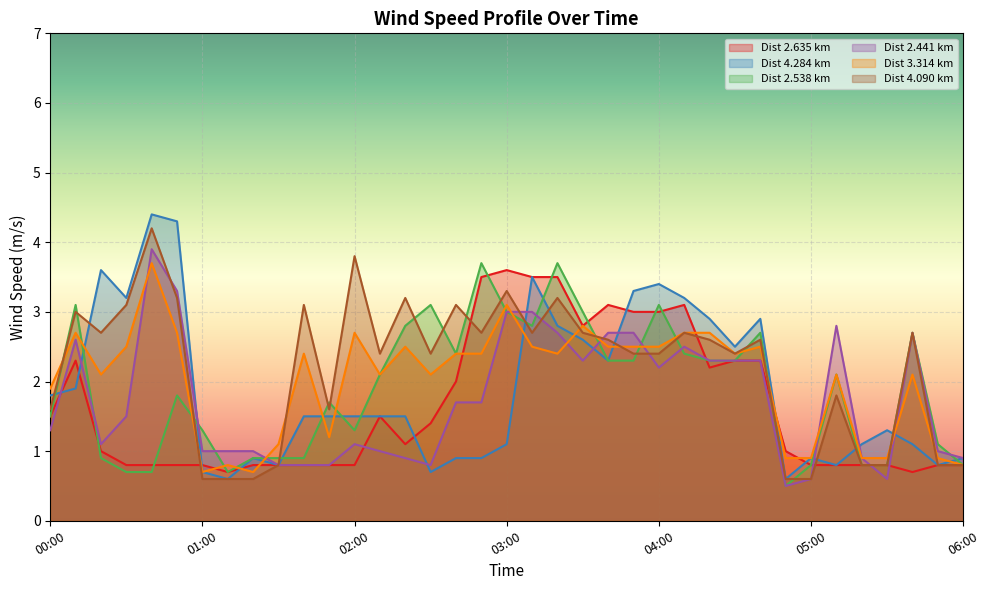

Rank the categories by 2.441 value from lowest to highest.

04:50, 05:00, 05:30, 01:30, 01:40, 01:50, 02:30, 02:20, 05:20, 06:00, 01:00, 01:10, 01:20, 02:10, 05:50, 00:20, 02:00, 00:00, 00:30, 02:40, 02:50, 04:00, 03:30, 04:20, 04:30, 04:40, 04:10, 00:10, 03:20, 03:40, 03:50, 05:40, 05:10, 03:00, 03:10, 00:50, 00:40